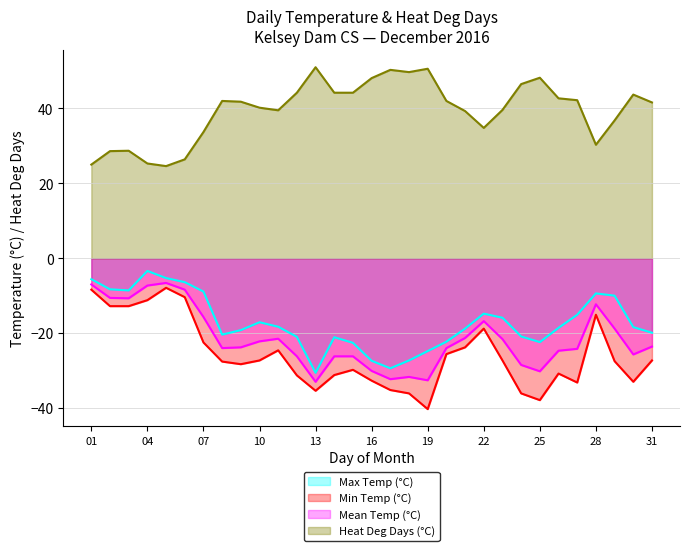

How many distinct data groups are displayed?

4